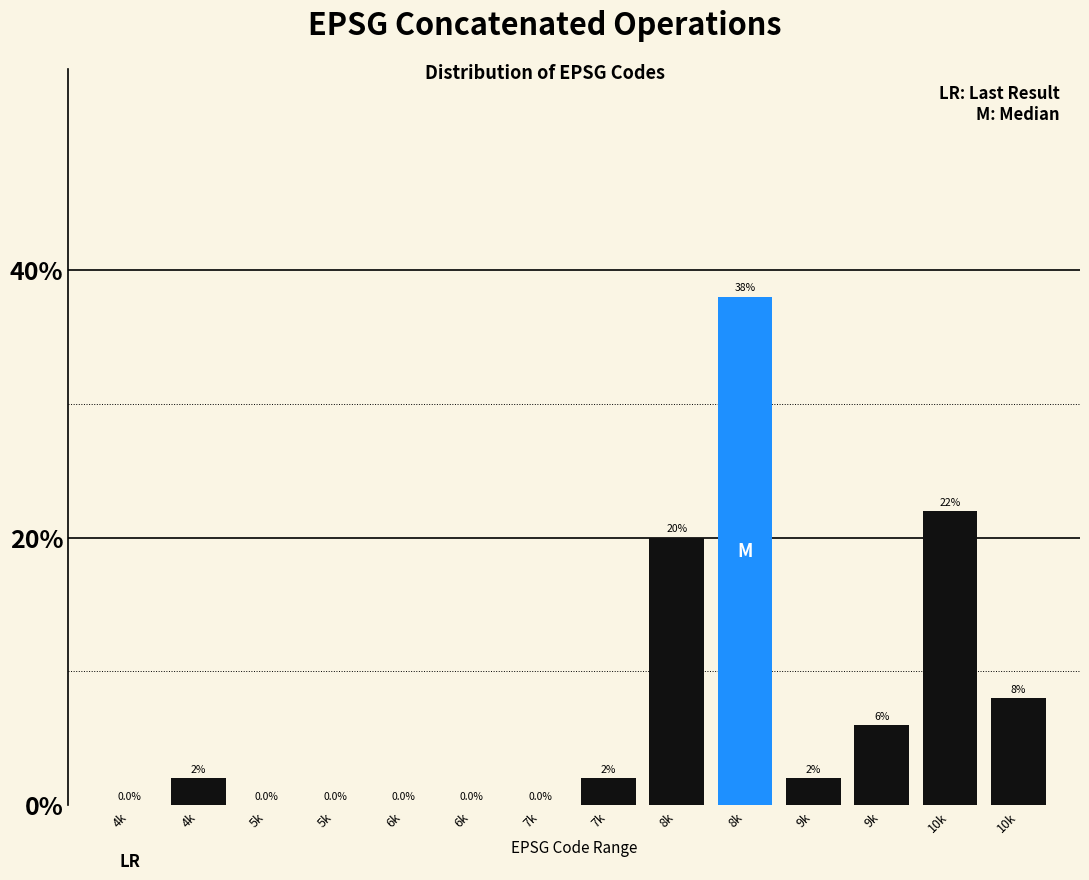

Are the bars horizontal?

No